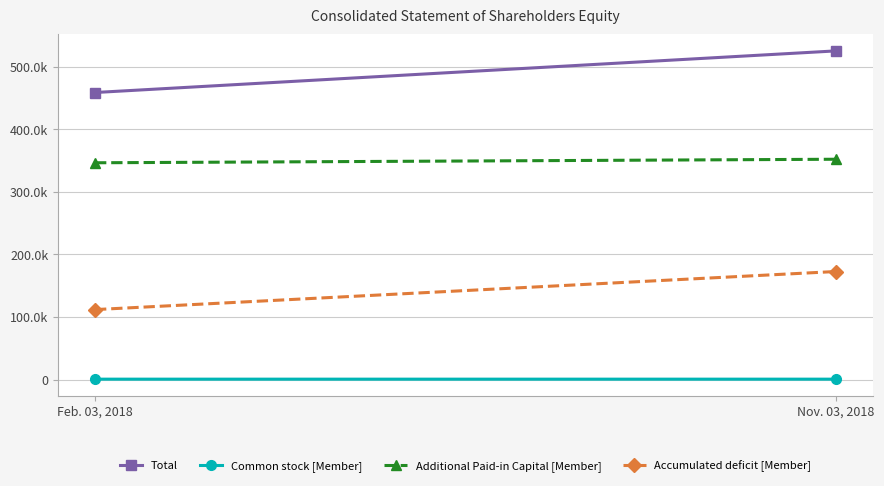

What are all the series names shown in the legend?

Total, Common stock [Member], Additional Paid-in Capital [Member], Accumulated deficit [Member]